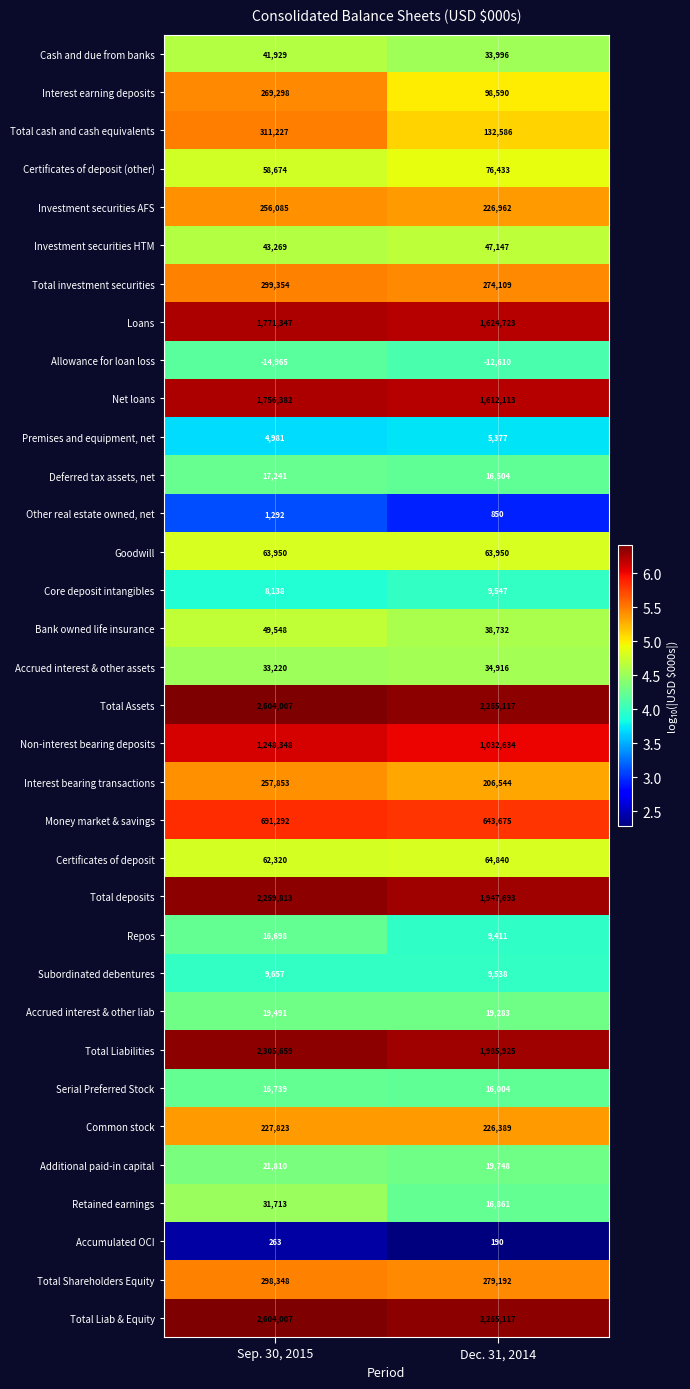

The Serial Preferred Stock series shows 8140 at Dec. 31, 2014. True or false?

False